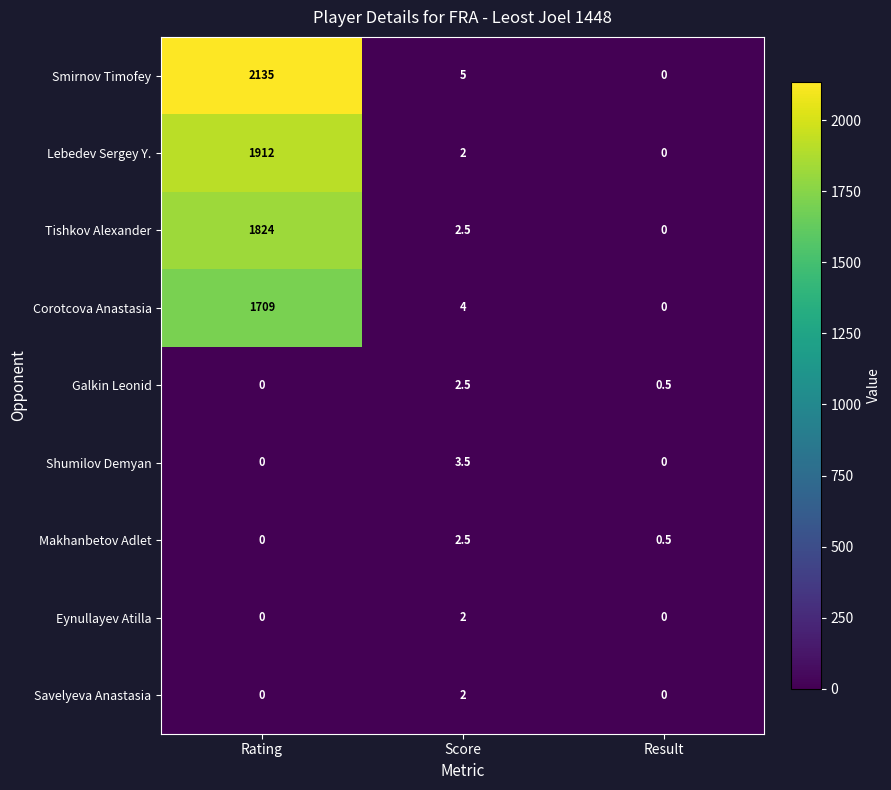

What is the highest value of the Corotcova Anastasia series?

1709.0